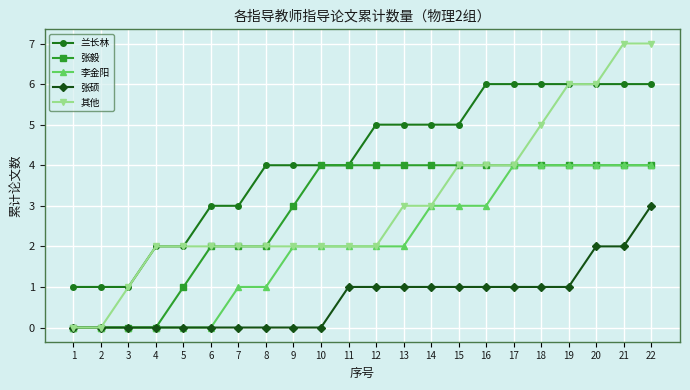

Reading right to left, transcribe all the data shown in this chart.

兰长林: 6	6	6	6	6	6	6	5	5	5	5	4	4	4	4	3	3	2	2	1	1	1
张毅: 4	4	4	4	4	4	4	4	4	4	4	4	4	3	2	2	2	1	0	0	0	0
李金阳: 4	4	4	4	4	4	3	3	3	2	2	2	2	2	1	1	0	0	0	0	0	0
张硕: 3	2	2	1	1	1	1	1	1	1	1	1	0	0	0	0	0	0	0	0	0	0
其他: 7	7	6	6	5	4	4	4	3	3	2	2	2	2	2	2	2	2	2	1	0	0